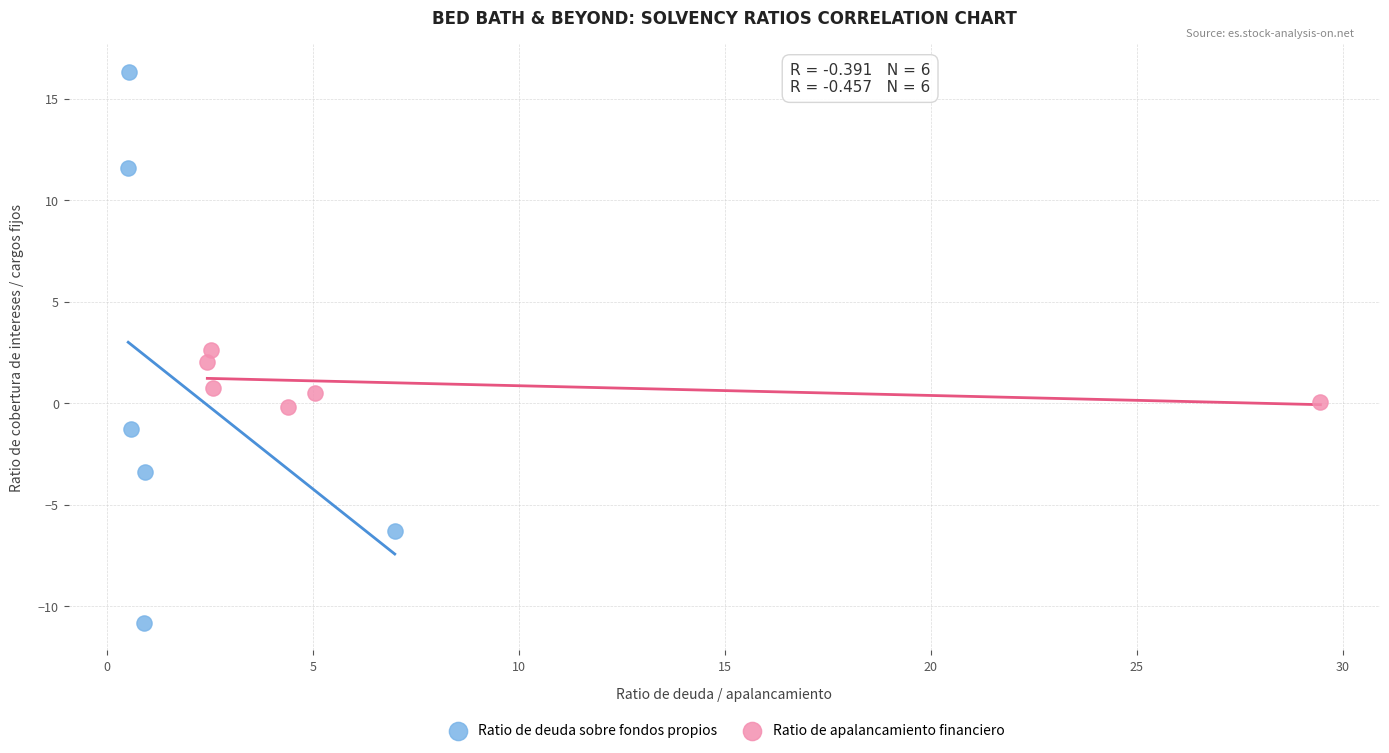

What are all the series names shown in the legend?

Ratio de deuda sobre fondos propios, Ratio de apalancamiento financiero